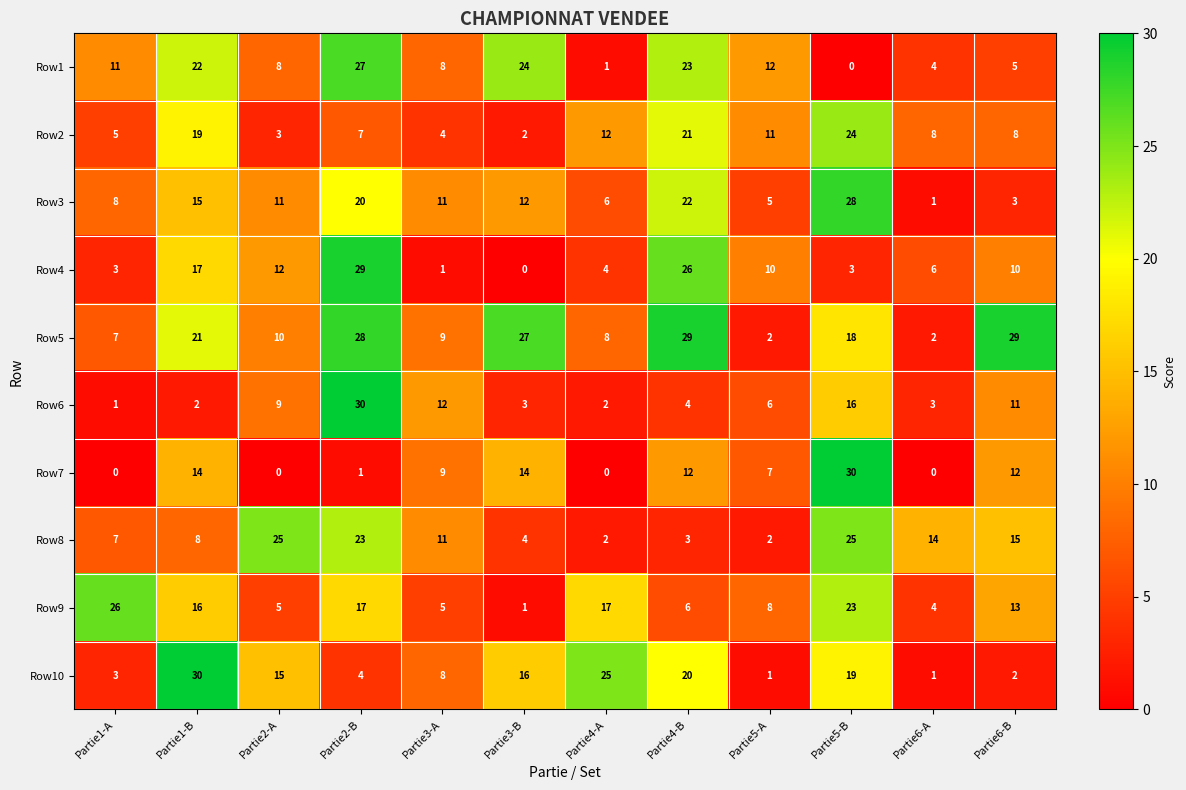

What is the total value across all series at Partie4-B?

166